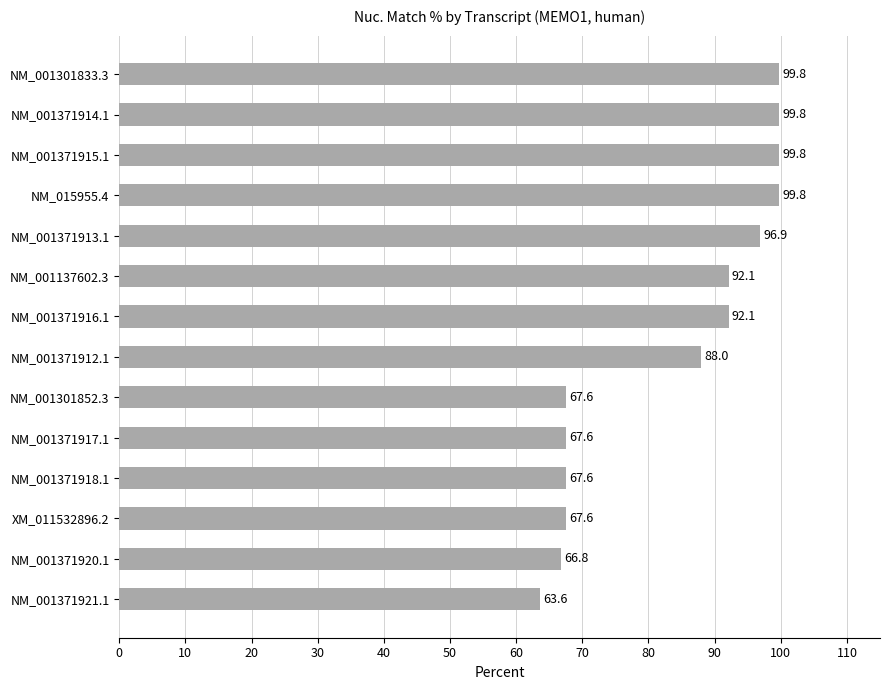

What is the minimum value shown in the chart?

63.6